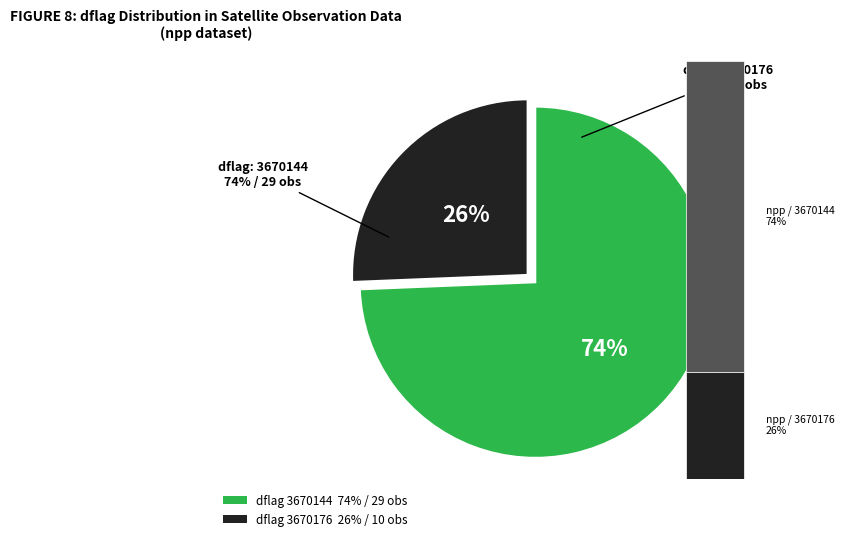

Is it true that 3670176 is 63% of the pie?

False